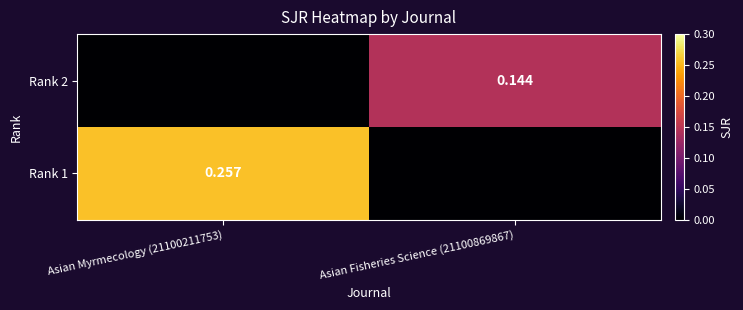

What is the difference between the Rank 1 values at Asian Fisheries Science (21100869867) and Asian Myrmecology (21100211753)?

0.3